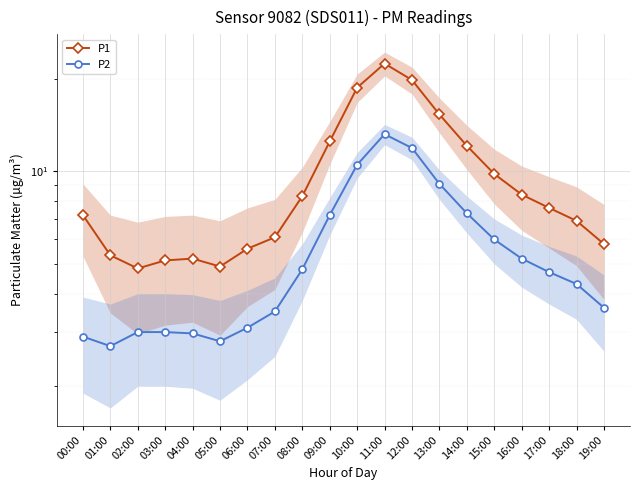

True or false: P1 has a value of 4.9 at 05:00.

True